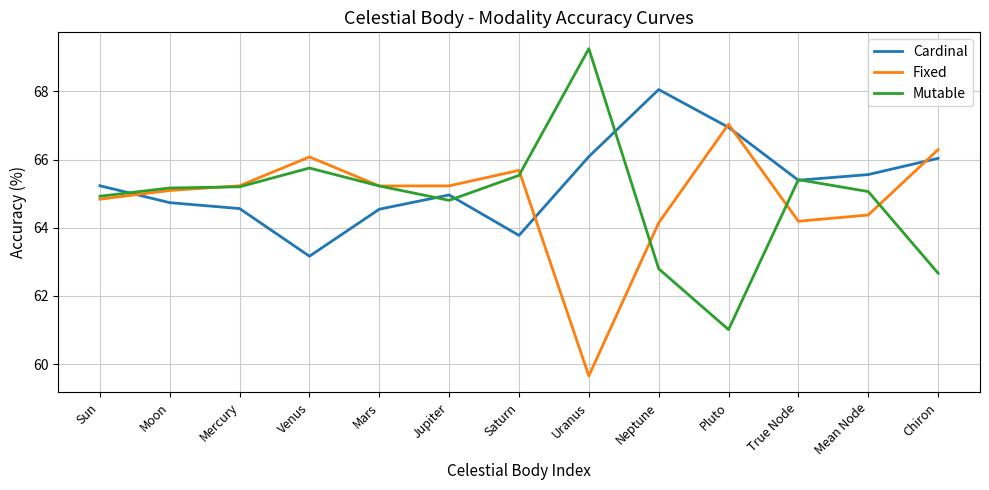

Count the number of categories in the chart.

13